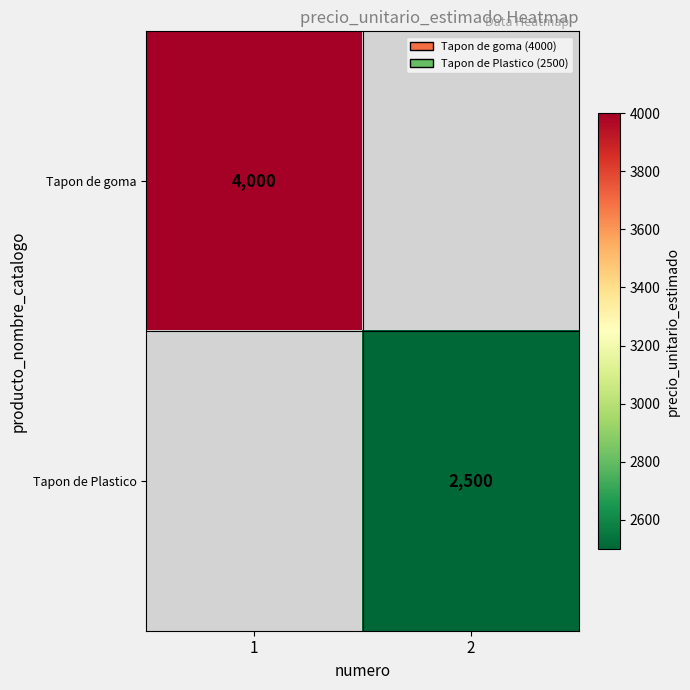

Is it true that Tapon de Plastico equals 3265 at 2?

False